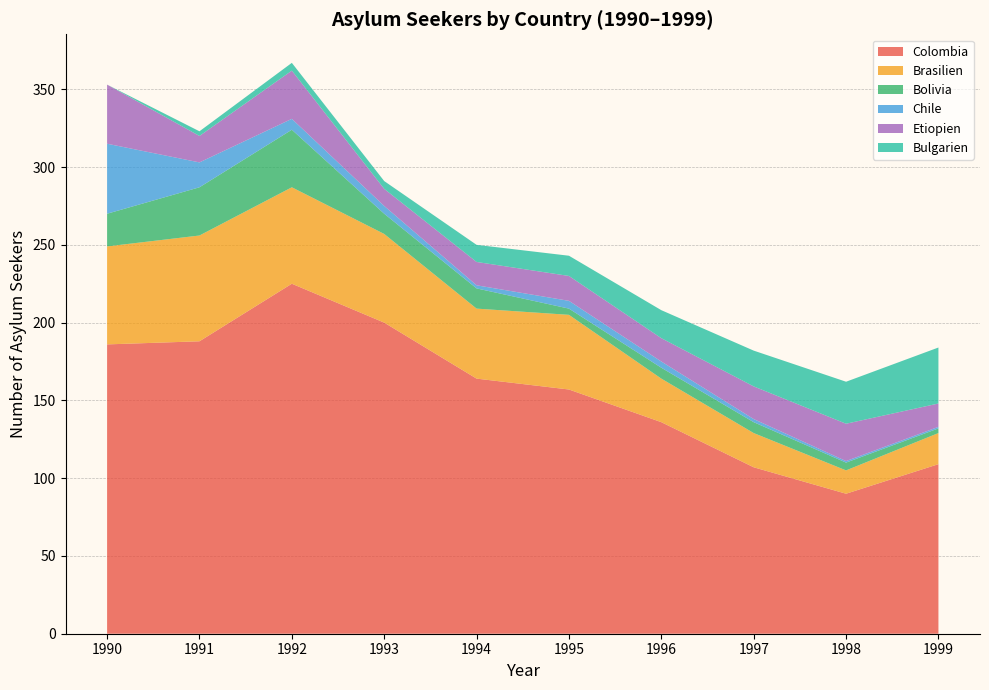

Reading left to right, list all the values displayed in this chart.

Colombia: 186	188	225	200	164	157	136	107	90	109
Brasilien: 63	68	62	57	45	48	28	22	15	20
Bolivia: 21	31	37	13	13	4	7	7	5	3
Chile: 45	16	7	5	2	5	4	2	1	1
Etiopien: 38	17	31	11	15	16	15	21	24	15
Bulgarien: 0	3	5	5	11	13	18	23	27	36